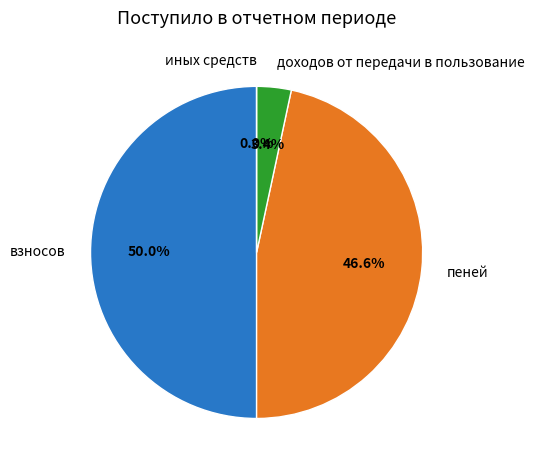

True or false: взносов accounts for 60% of the total.

False